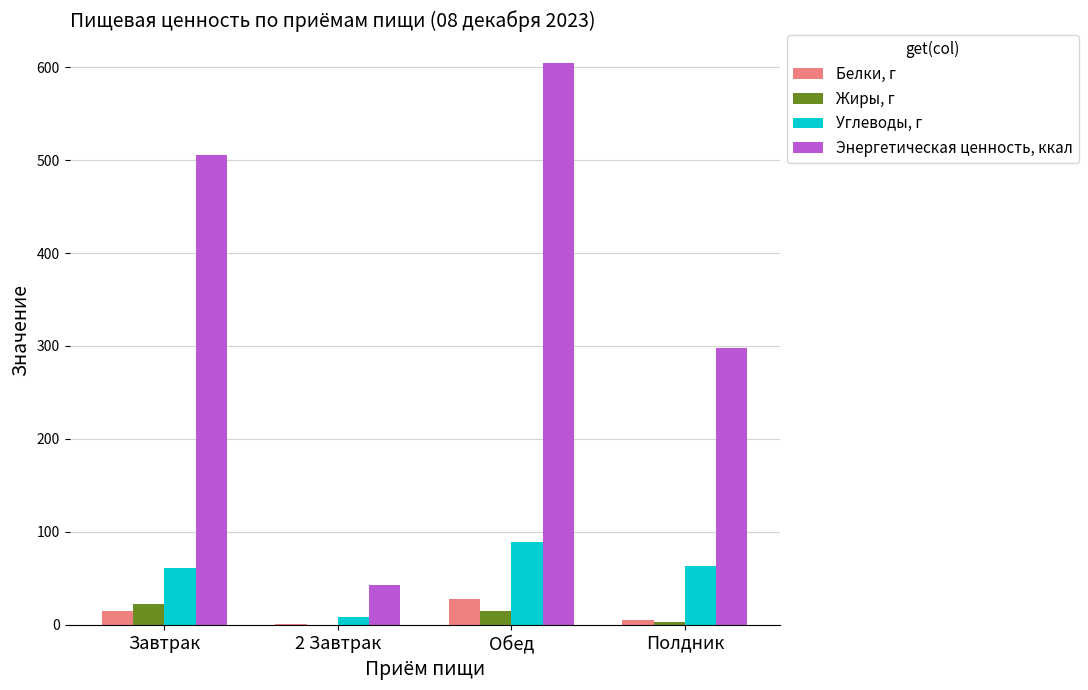

Is it true that Жиры, г equals 15.3 at Обед?

True